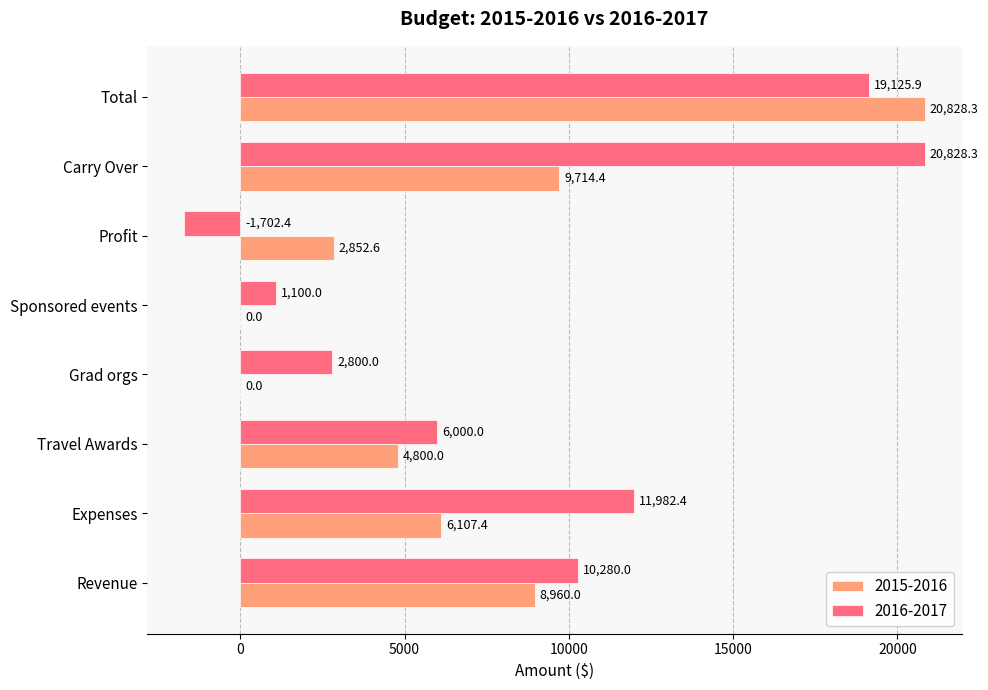

At which label does 2016-2017 reach its peak?

Carry Over